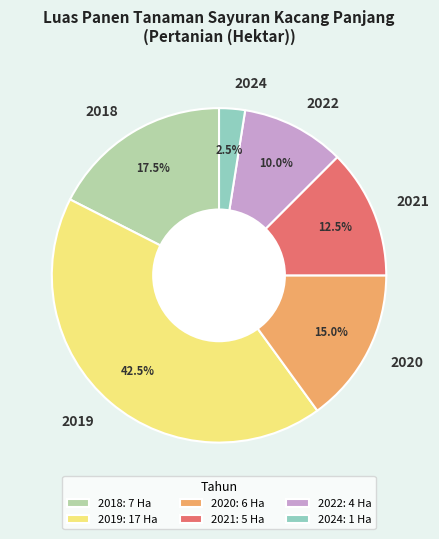

To the nearest percent, what is the difference between the largest and smallest slice percentages?

40%